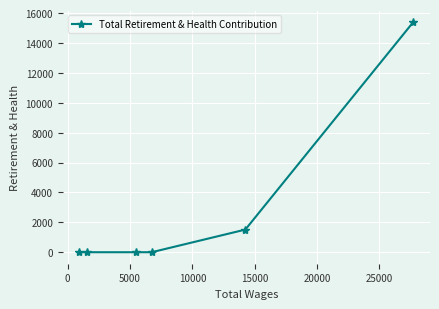

What is the maximum value shown in the chart?

15399